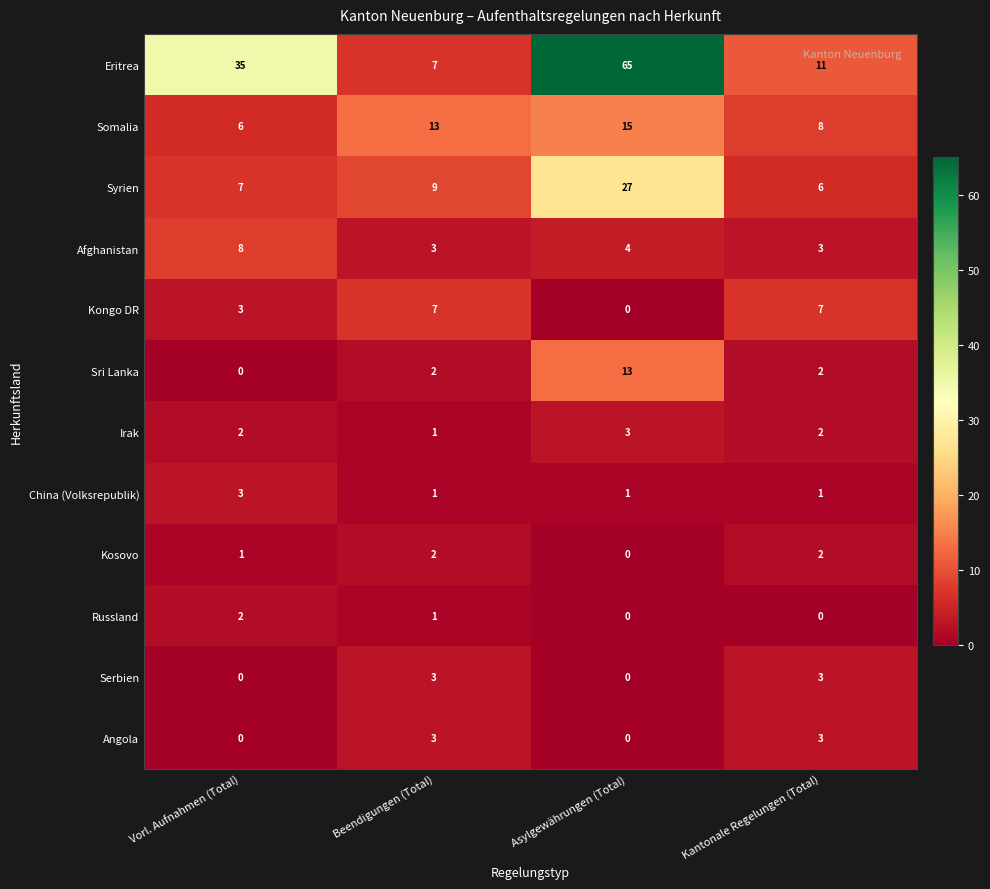

Which series changed the most between Beendigungen (Total) and Asylgewährungen (Total)?

Eritrea